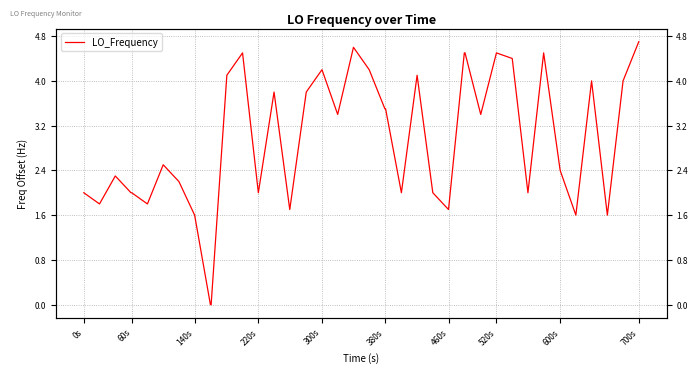

What is the difference between the second highest and second lowest values?

4.6